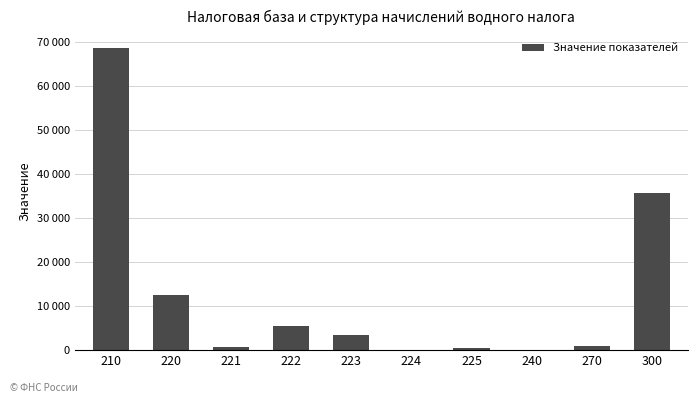

Are the bars horizontal?

No